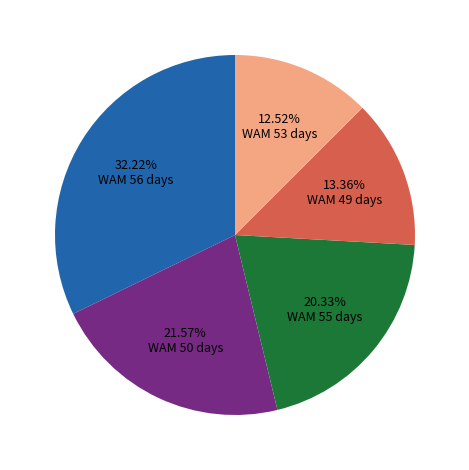

Does any single category account for the majority?

No